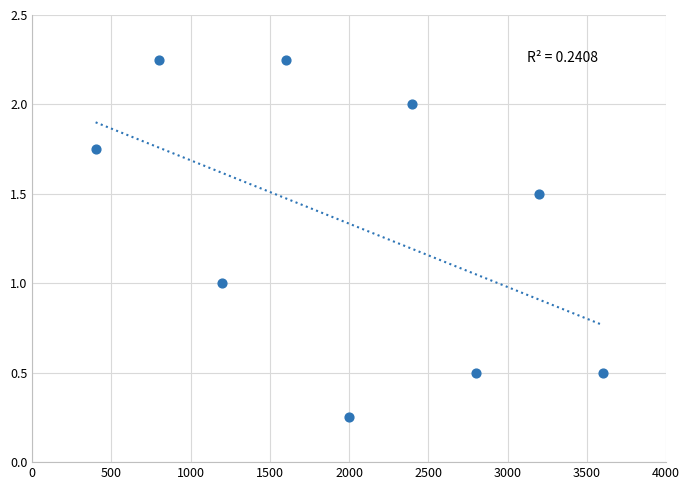

What is the average Y value?

1.3